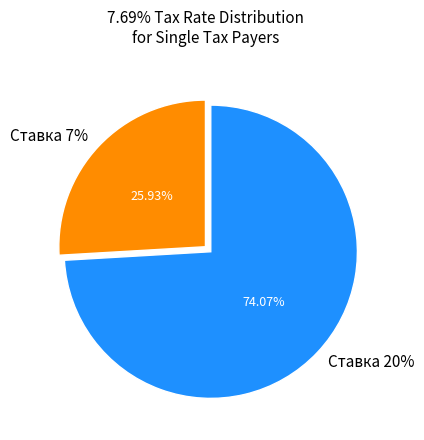

What percentage is the Ставка 7% slice, to the nearest percent?

26%